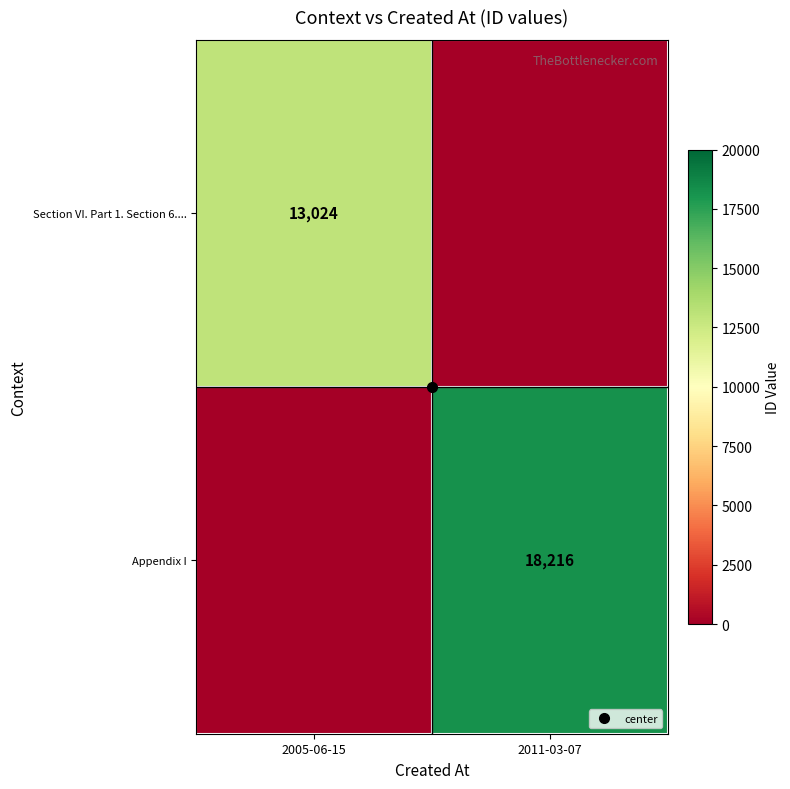

The Section VI. Part 1. Section 6.... series shows 22789 at 2005-06-15. True or false?

False